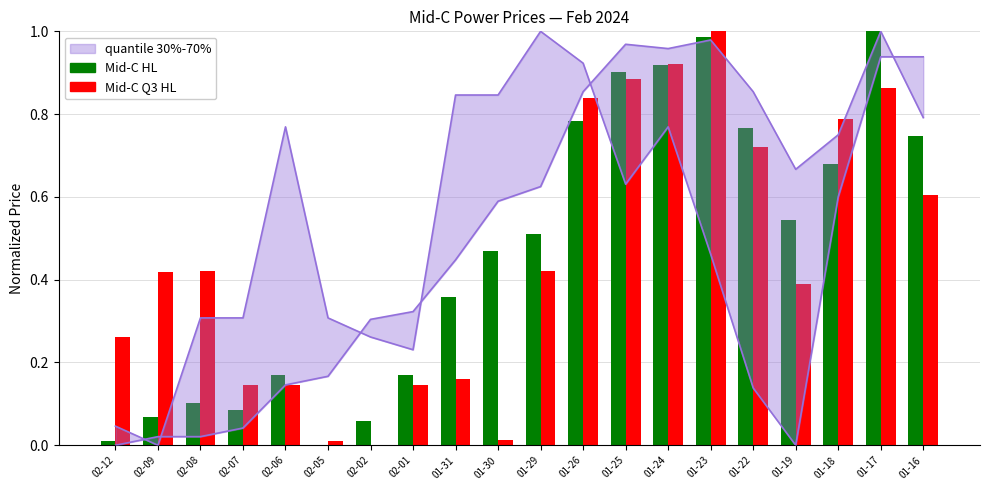

How many positive values does the Mid-C Q3 HL series have?

19